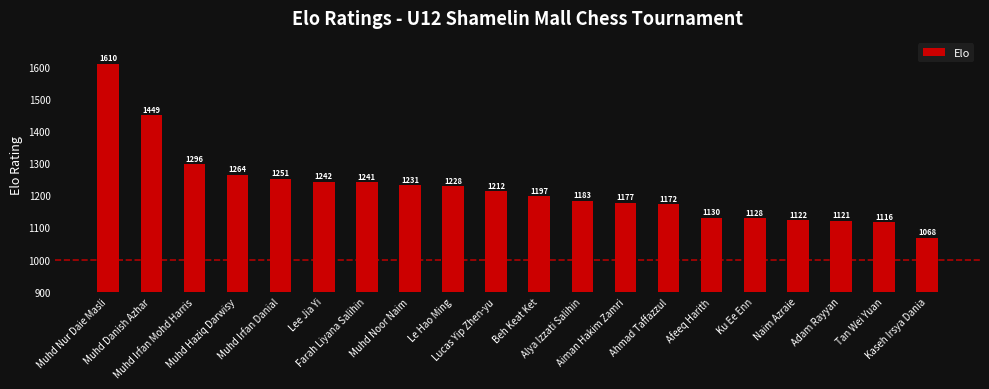

Which has a higher value, Afeeq Harith or Muhd Nur Daie Masli?

Muhd Nur Daie Masli